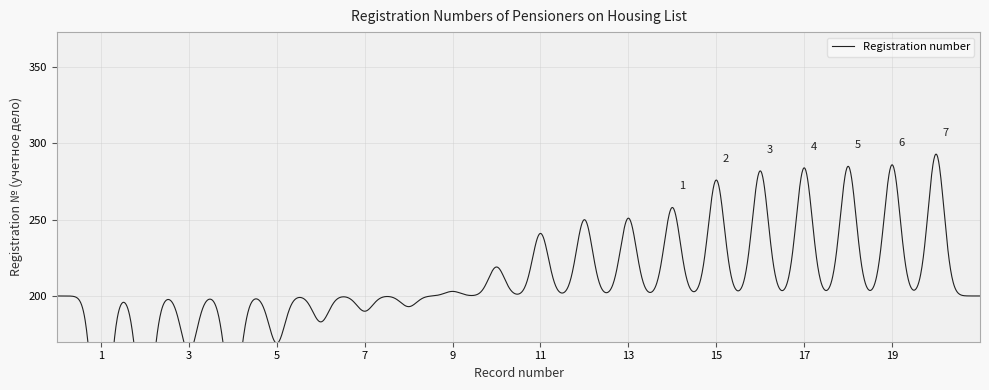

What is the change in value from 6 to 8?

+10